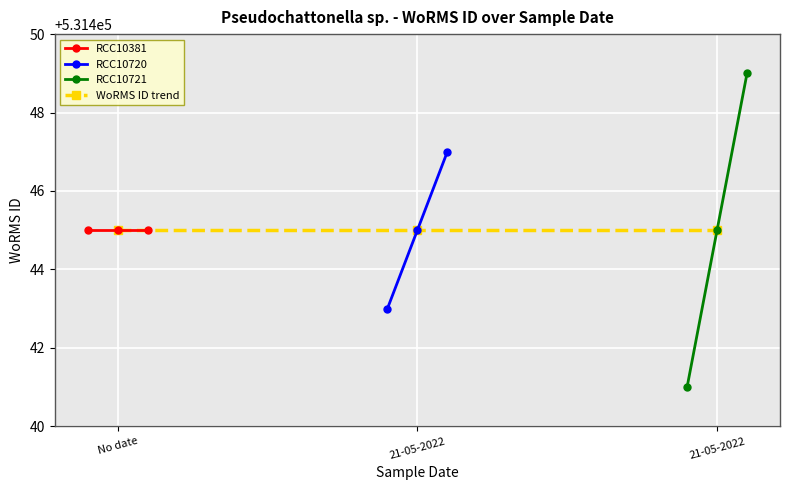

Does the chart display data point markers on the line(s)?

Yes